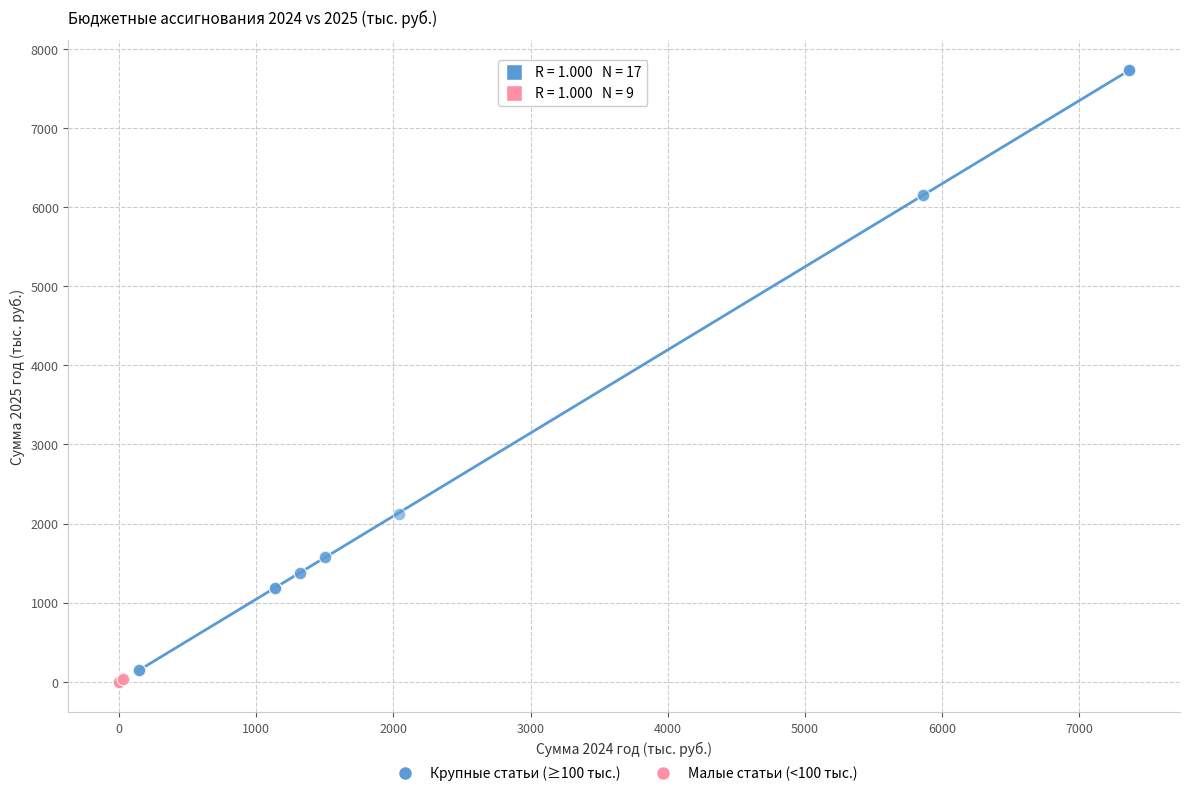

Which series has the largest Y range (max minus min)?

Крупные статьи (≥100 тыс.)